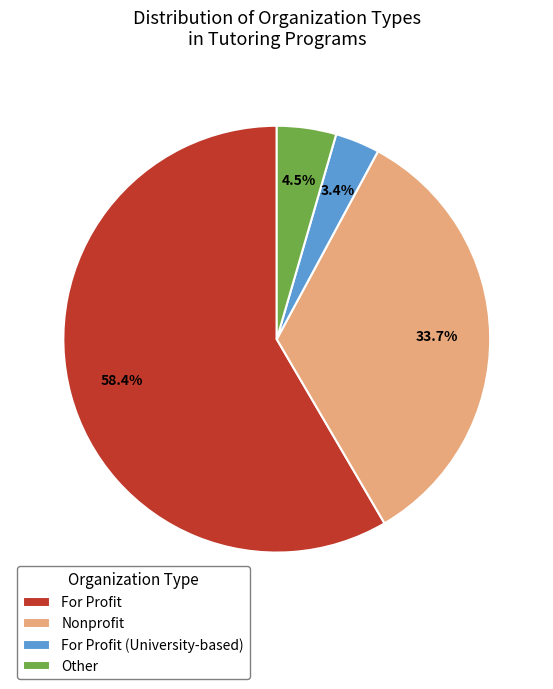

How much of the chart is everything except For Profit?

41.6%